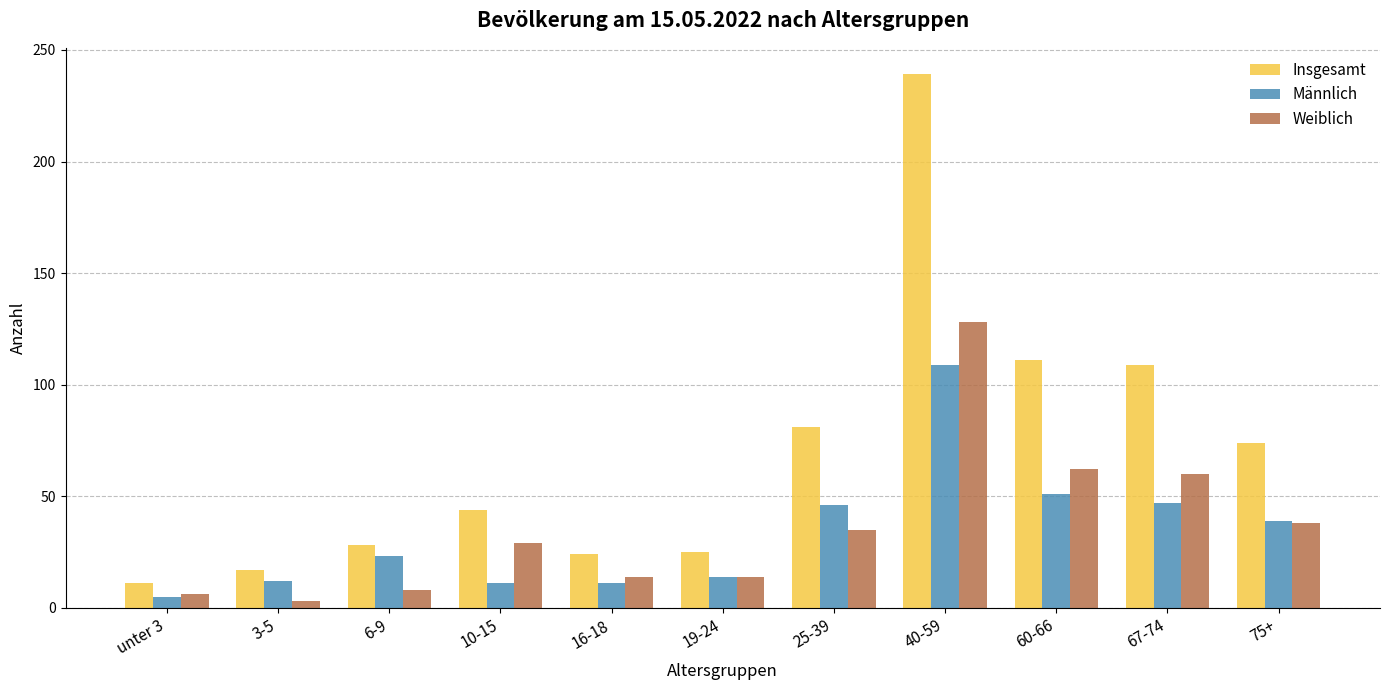

What is the average value of the Insgesamt series?

69